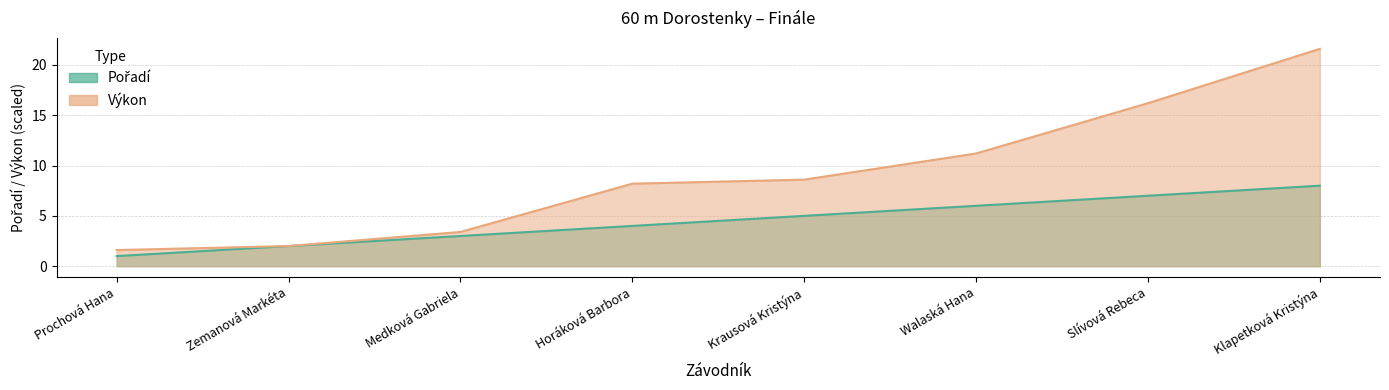

Count the Pořadí values in the range 3 to 7.

5